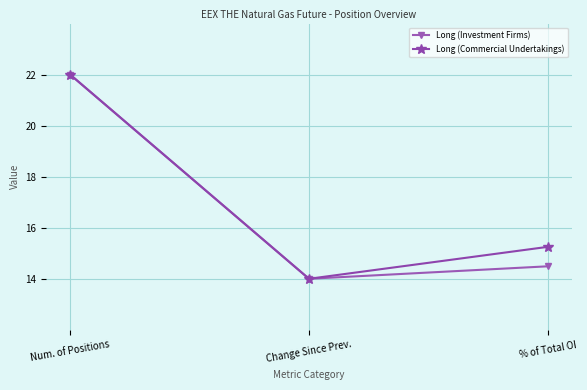

Is it true that Long (Commercial Undertakings) equals 14.0 at Change Since Prev.?

True